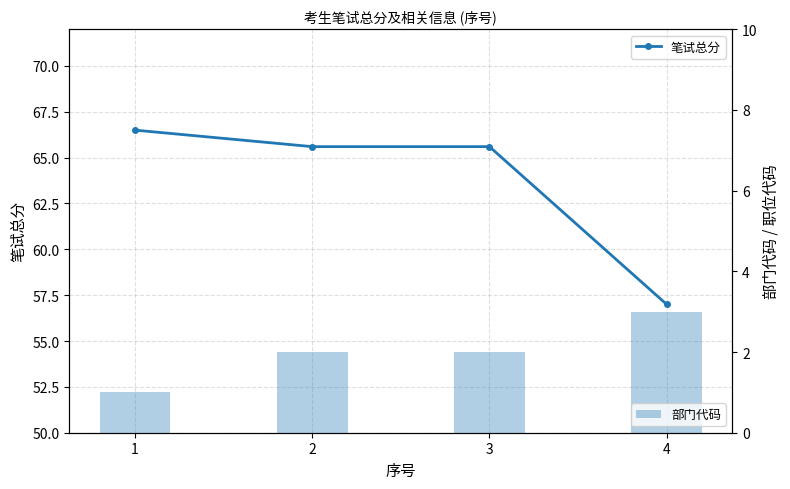

At how many categories does at least one series exceed 26?

4